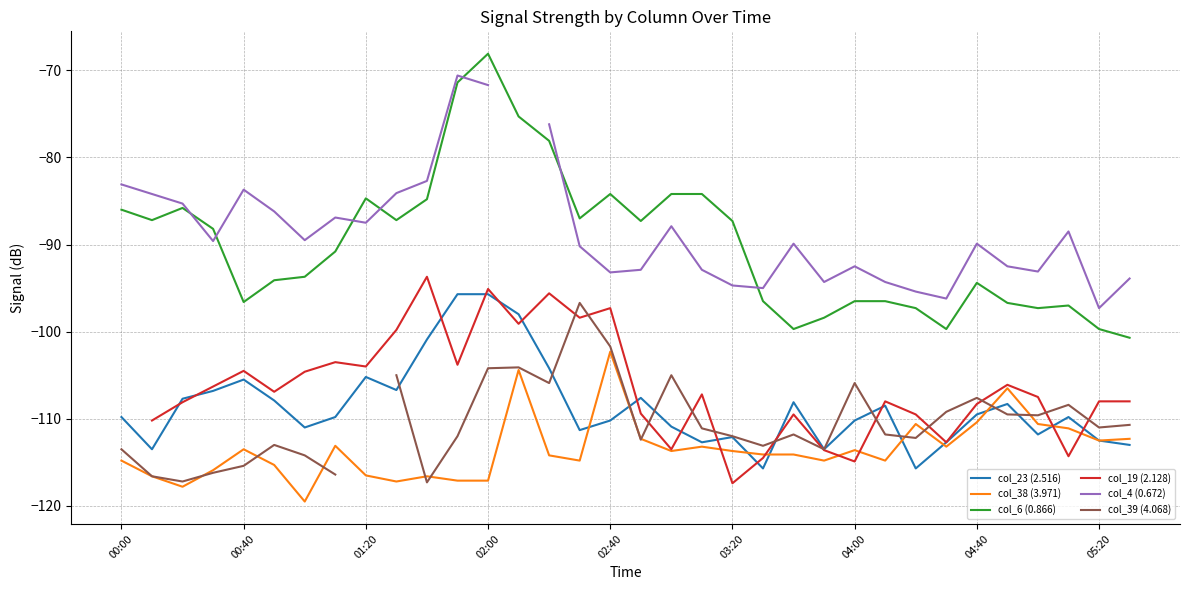

How many lines are shown in the chart?

6